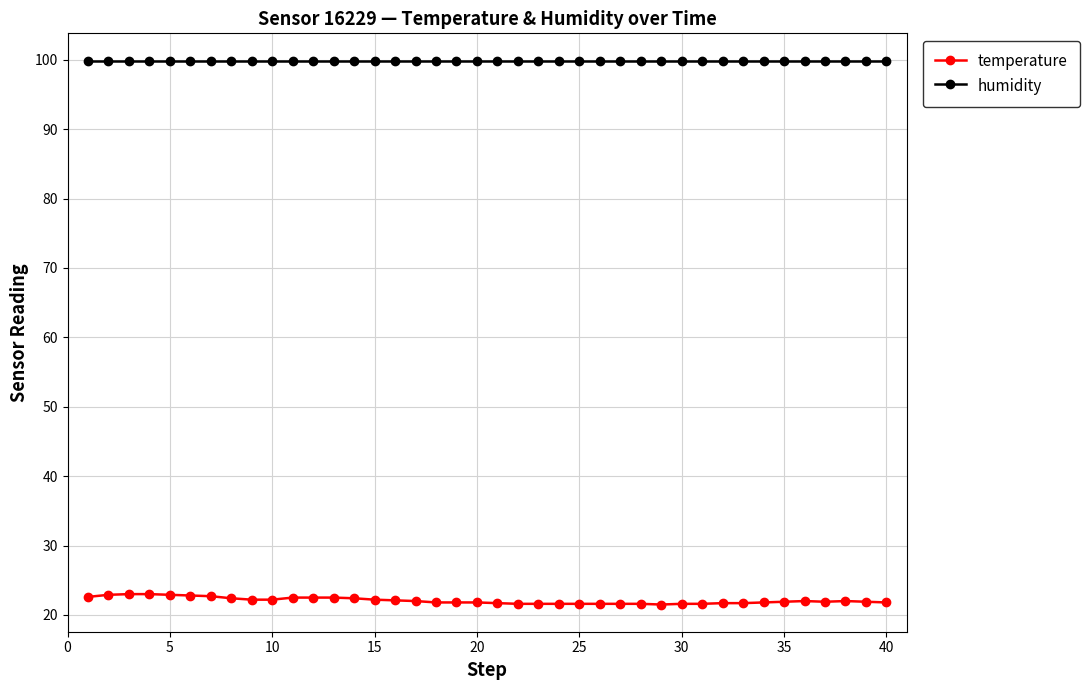

What is the value of the temperature point at the 8th from the left?

22.4